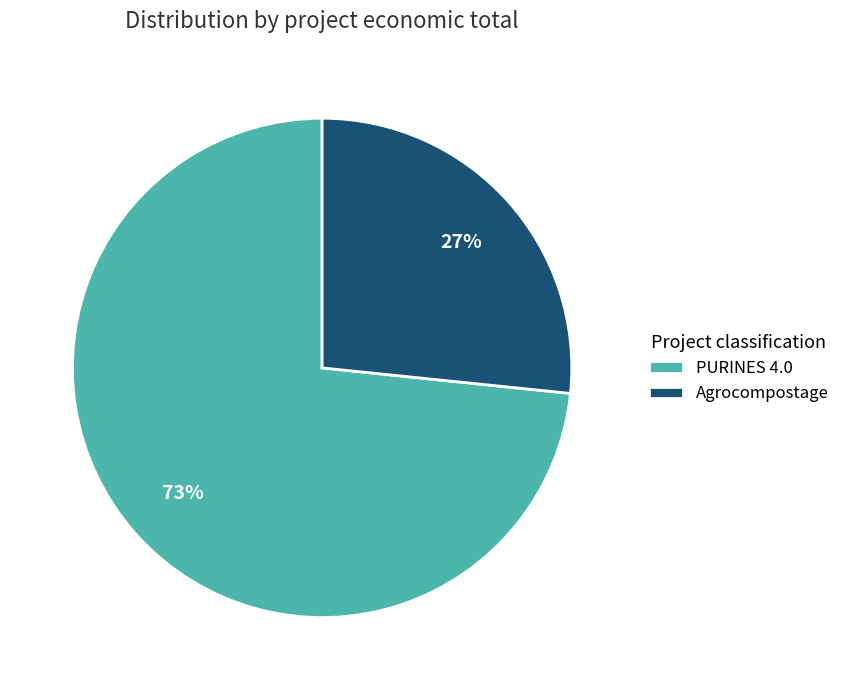

Is the sum of PURINES 4.0 and Agrocompostage greater than half?

Yes